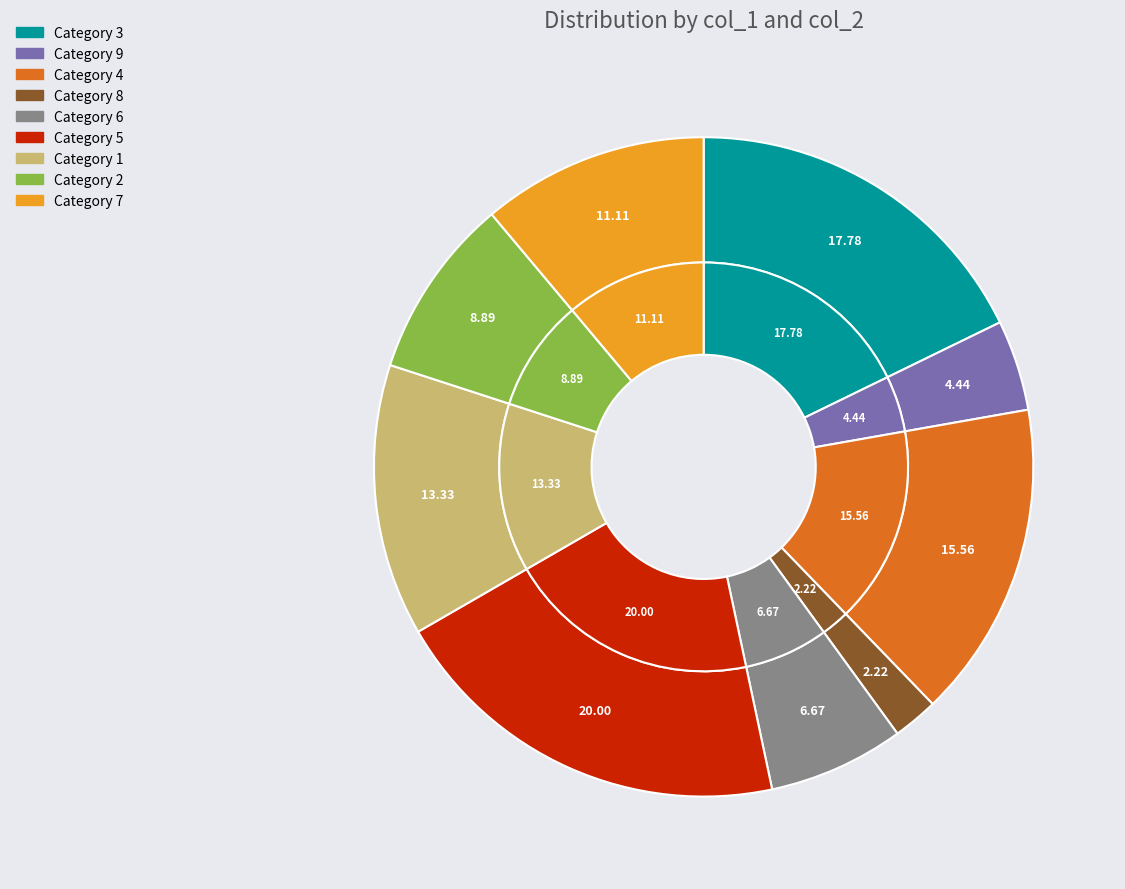

Does 4 account for over 50% of the chart?

No